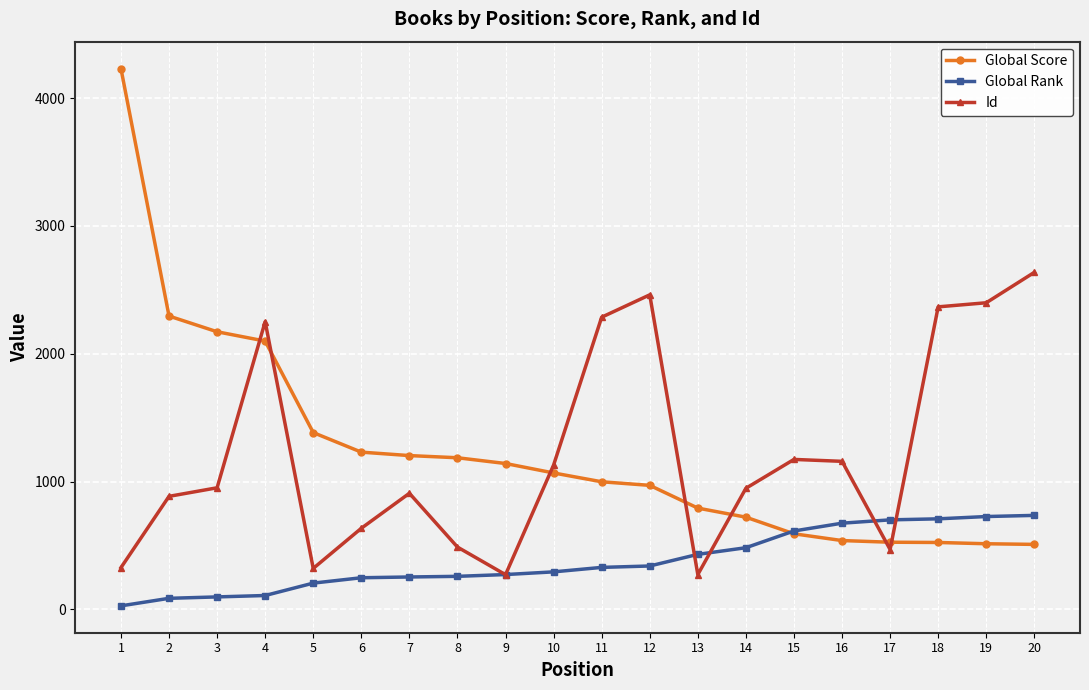

What is the sum of the Global Score values at 3 and 9?

3313